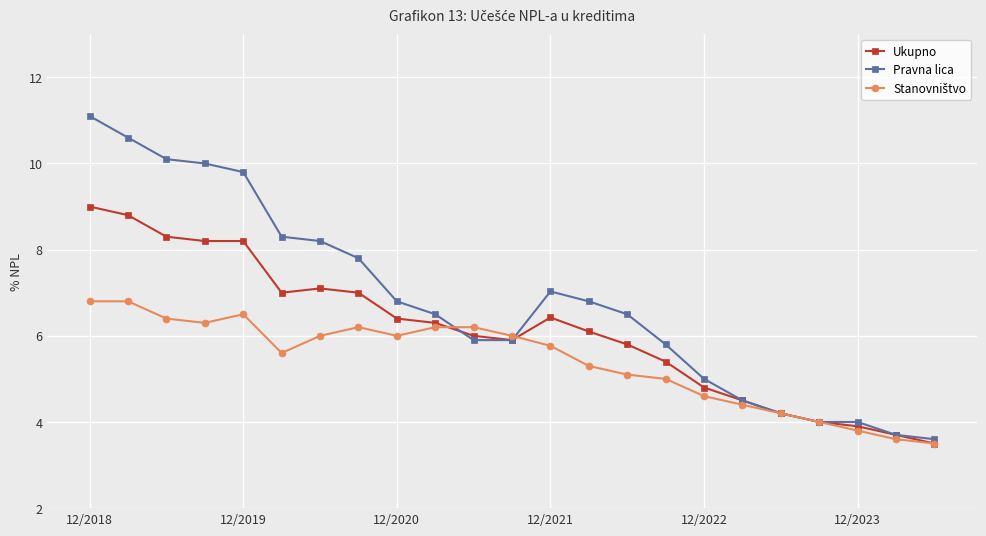

What is the value of the Pravna lica point at the 21st from the left?

4.0